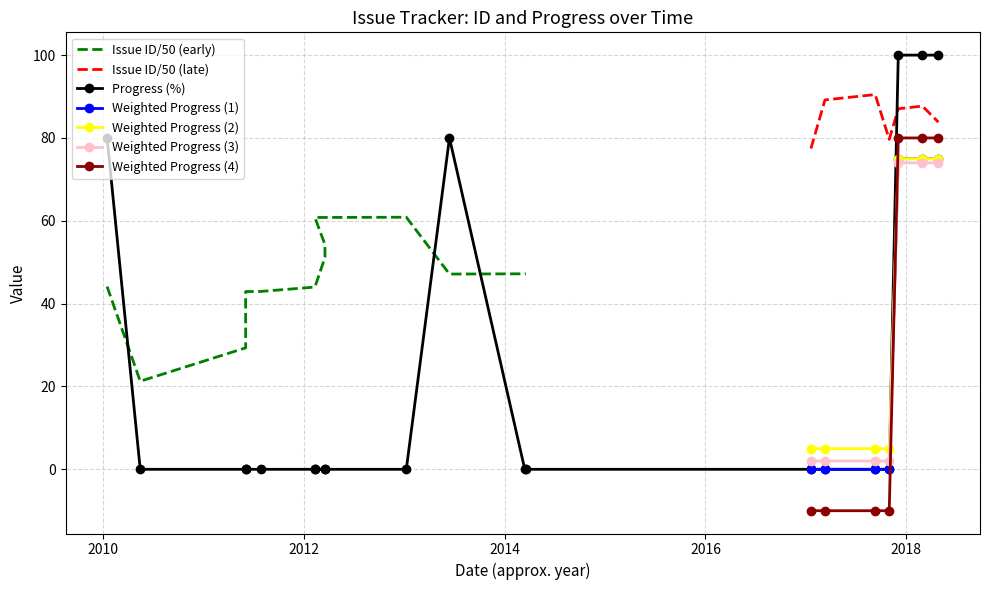

What is the maximum value shown in the chart?

100